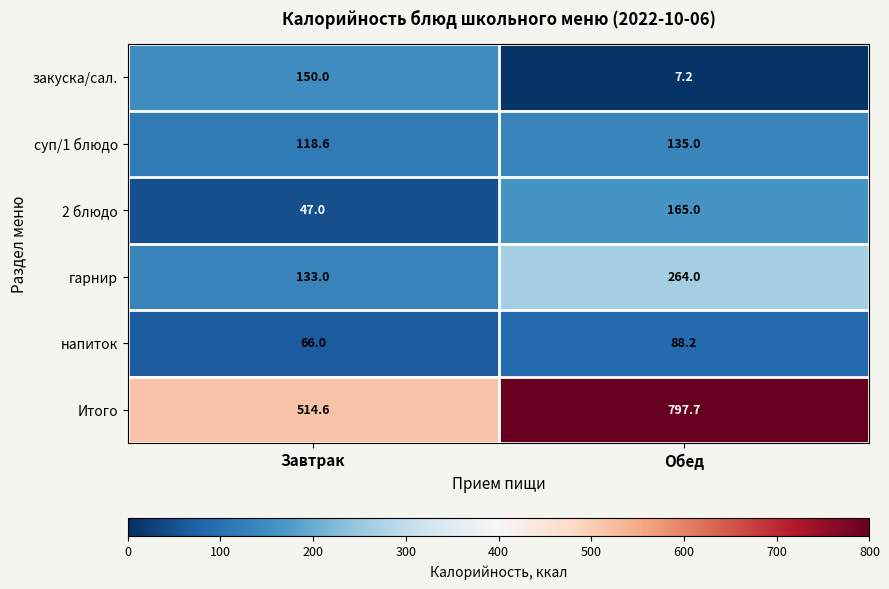

Reading right to left, transcribe all the data shown in this chart.

закуска/сал.: 7.2	150.0
суп/1 блюдо: 135.0	118.6
2 блюдо: 165.0	47.0
гарнир: 264.0	133.0
напиток: 88.2	66.0
Итого: 797.7	514.6